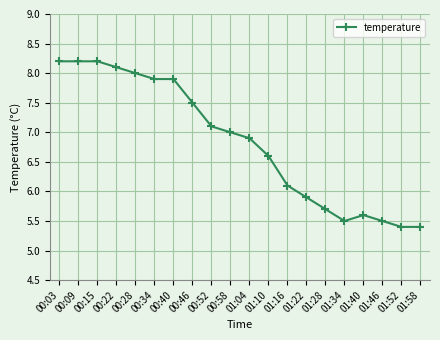

How many categories are shown in the chart?

20